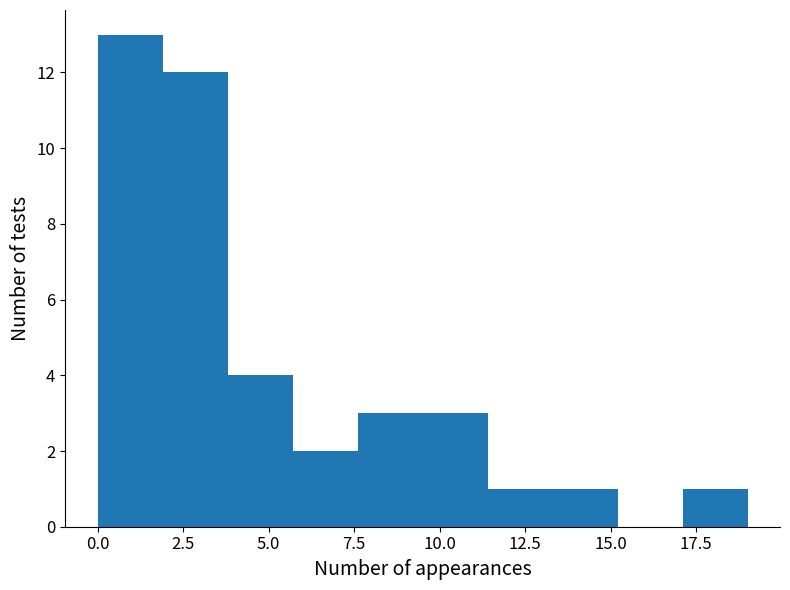

Around what value on the x-axis is the tallest bar? Give the approximate position of its centre, as read against the axis.

1.0